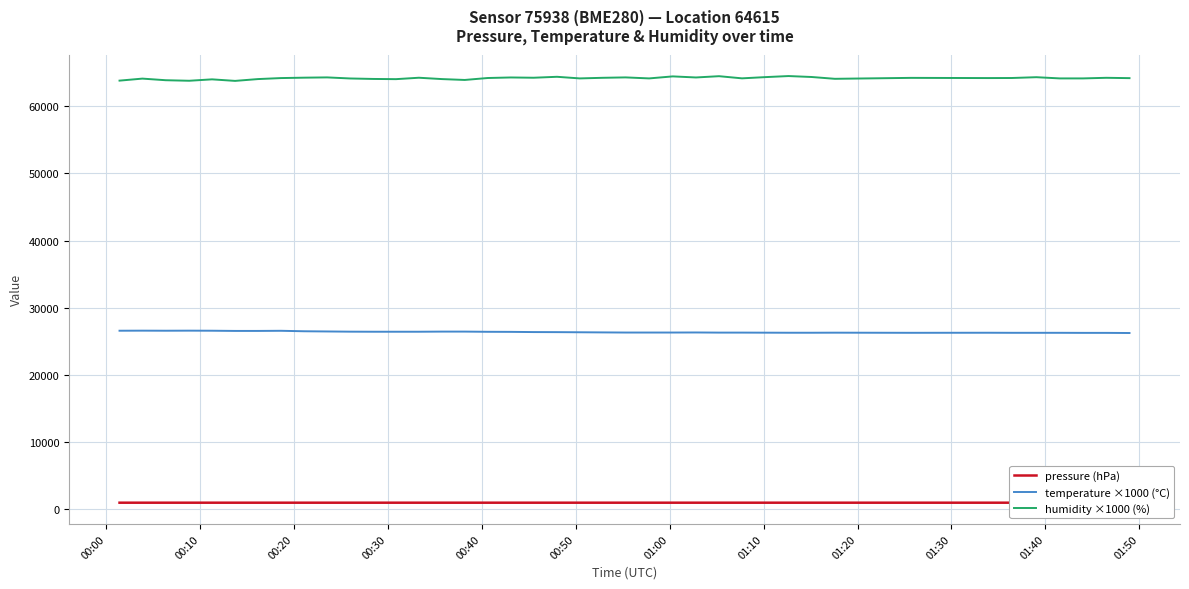

True or false: humidity ×1000 (%) and temperature ×1000 (°C) cross at least once.

False